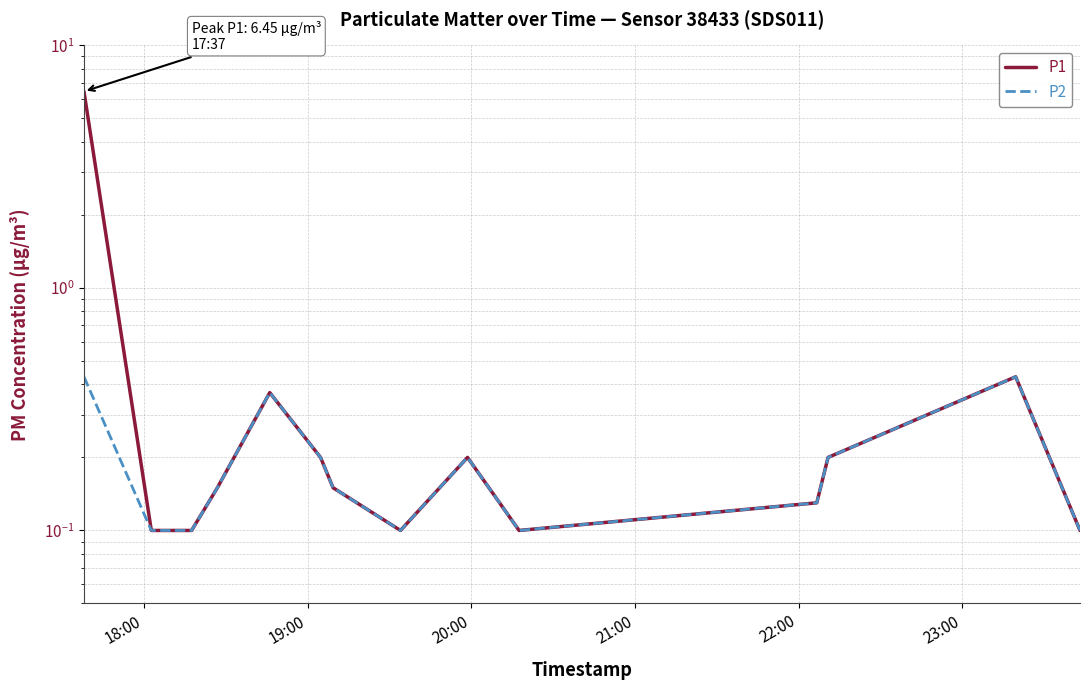

At how many categories does at least one series exceed 2?

1